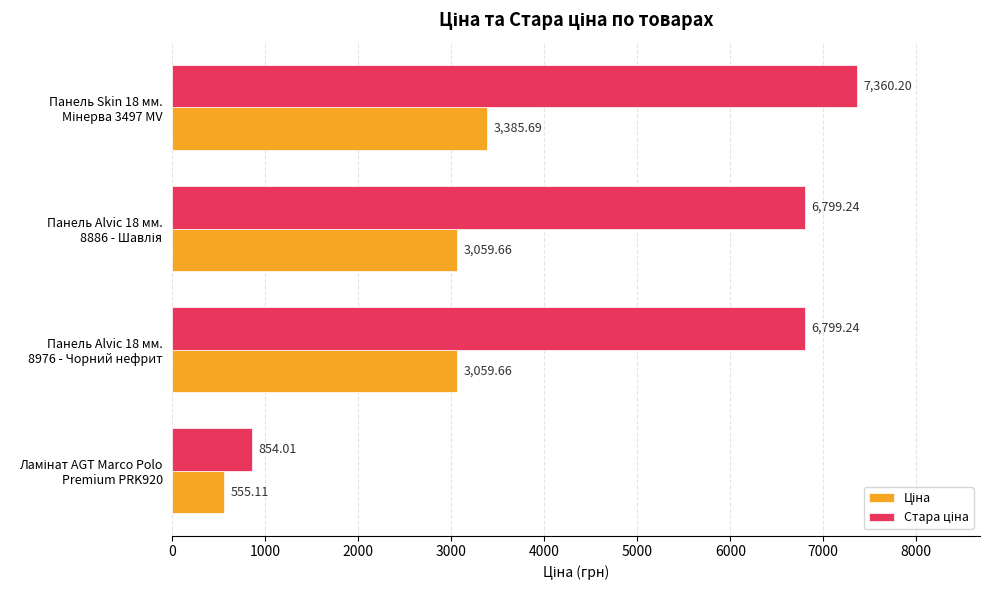

At how many categories does at least one series exceed 2458?

3